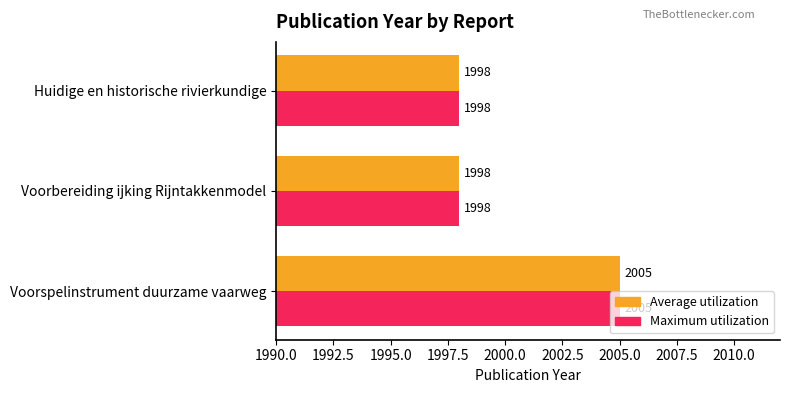

At which category does the chart reach its peak across all series?

Voorspelinstrument duurzame vaarweg